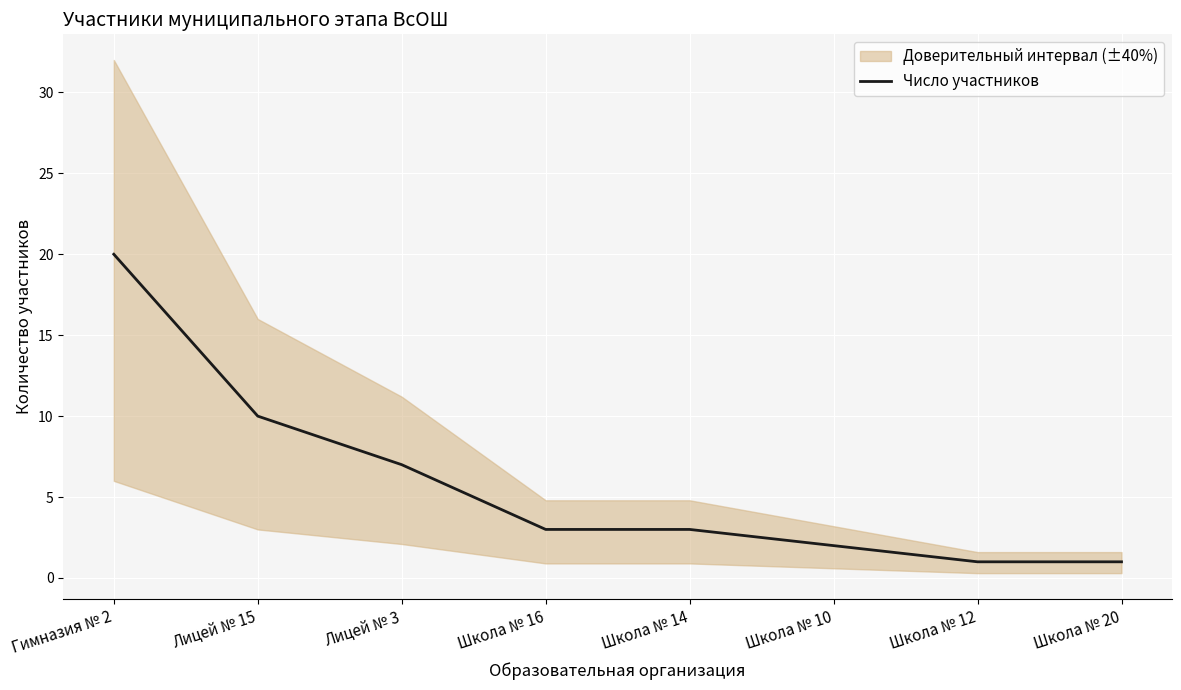

The value at Лицей № 3 is 4. True or false?

False